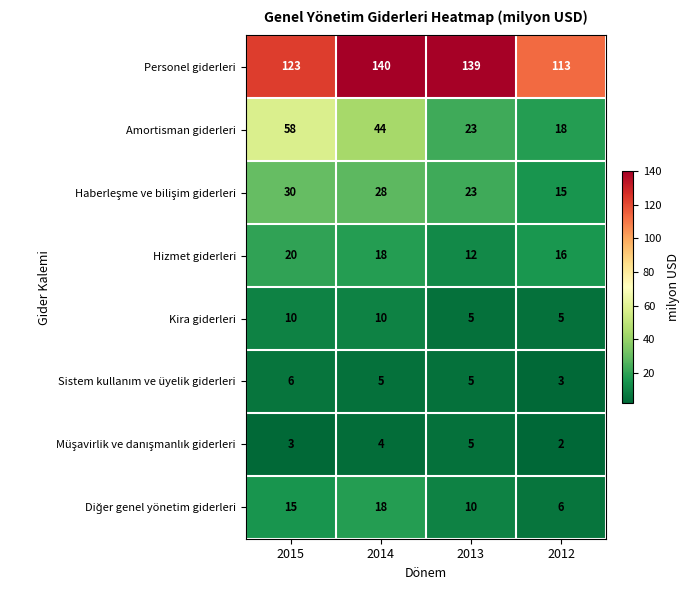

Where is Personel giderleri nearest to the value 126?

2015